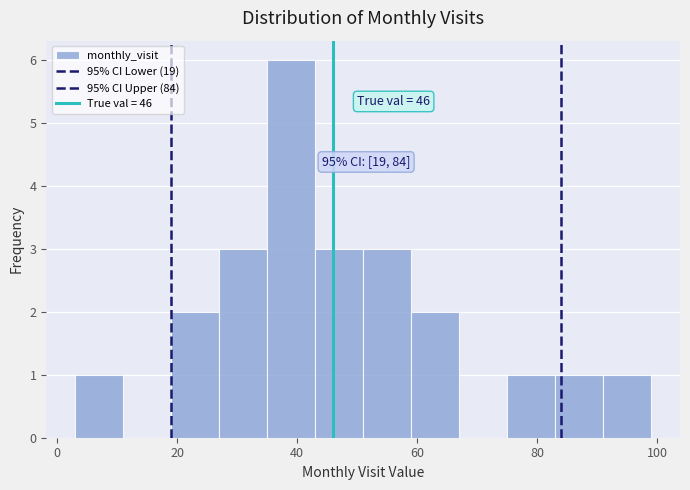

Over which range of the x-axis is the bar tallest?

35 to 43